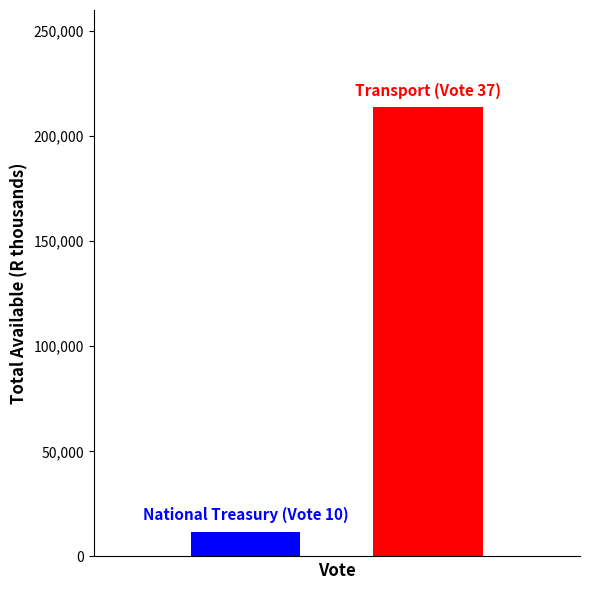

Are the bars grouped side by side (vs. stacked)?

Yes